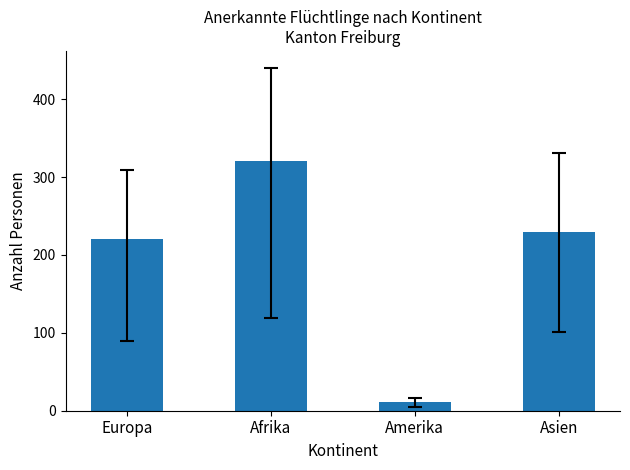

What is the difference between the values at Amerika and Asien?

219